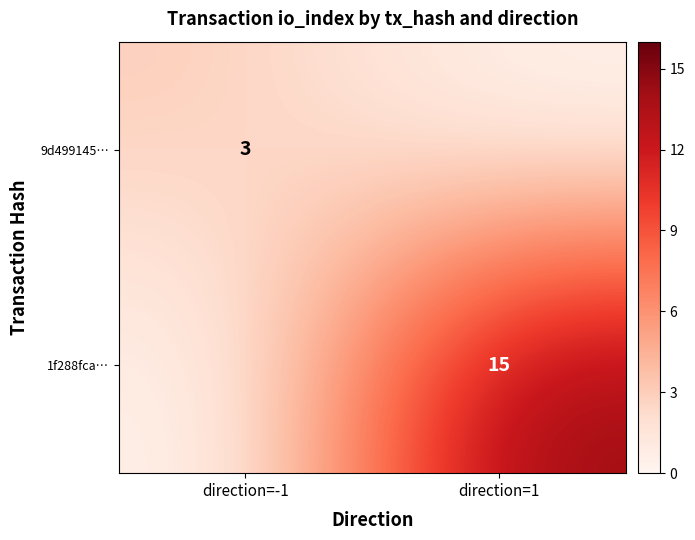

The 1f288fca… series shows 4 at direction=1. True or false?

False